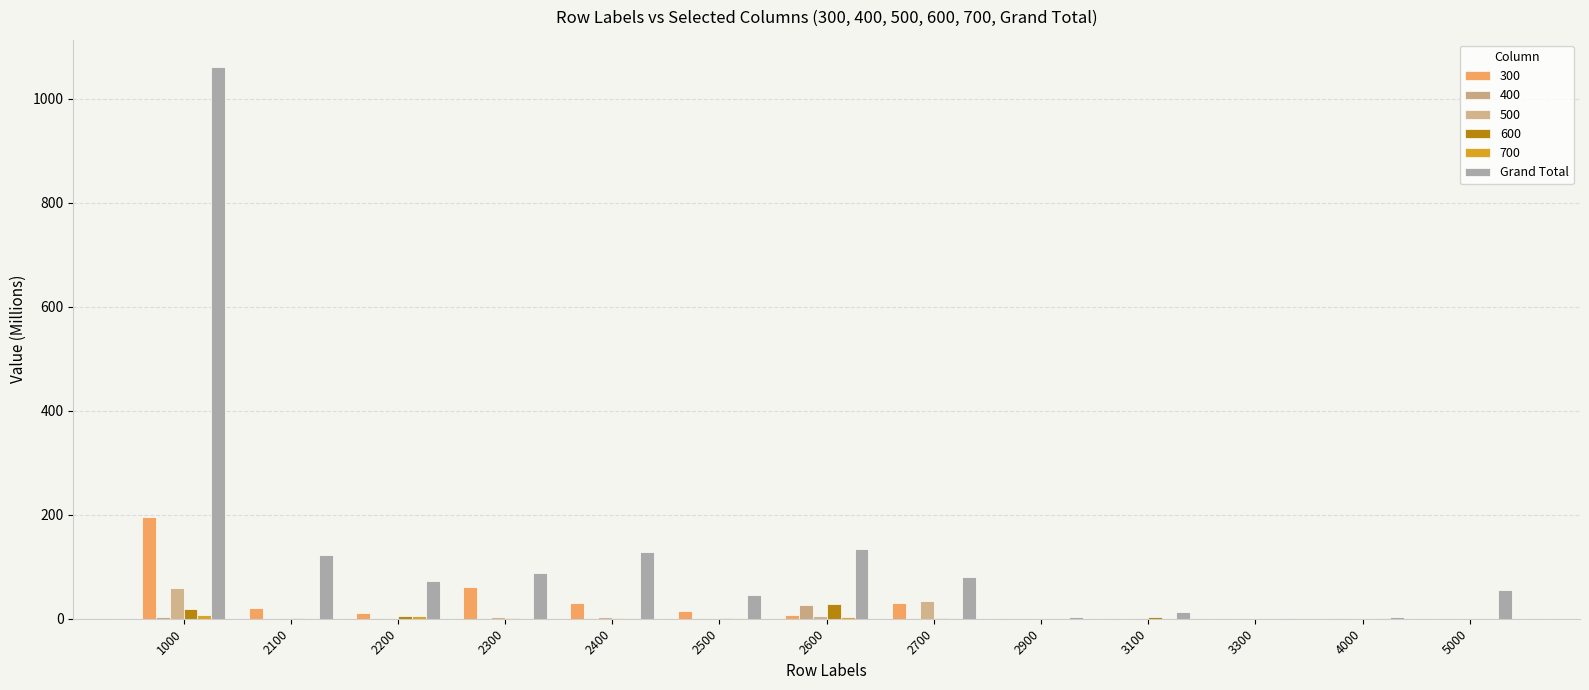

How many values in the 600 series exceed 1?

8